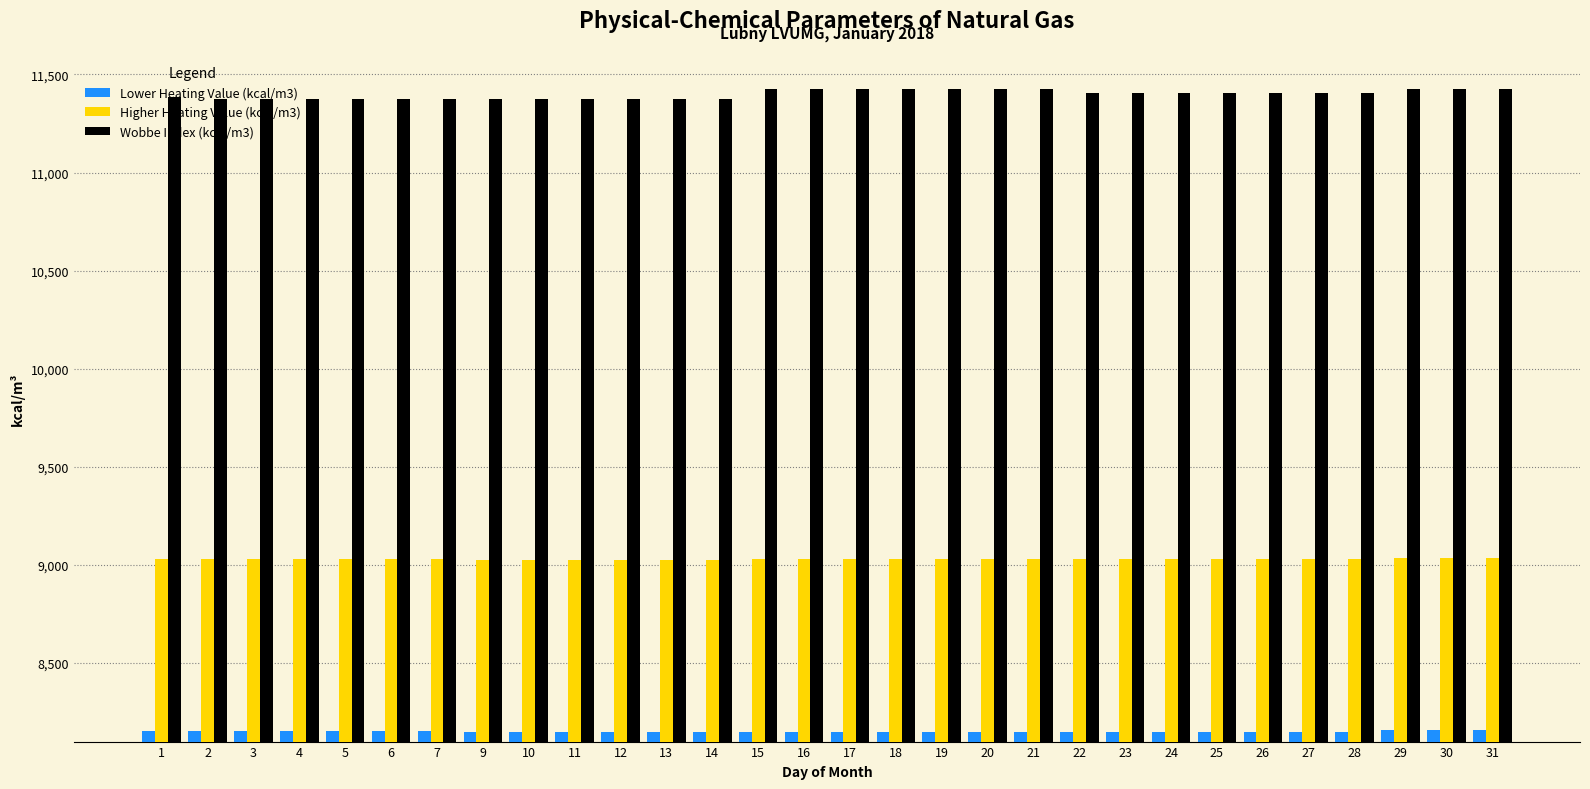

At how many categories does at least one series exceed 8429?

30